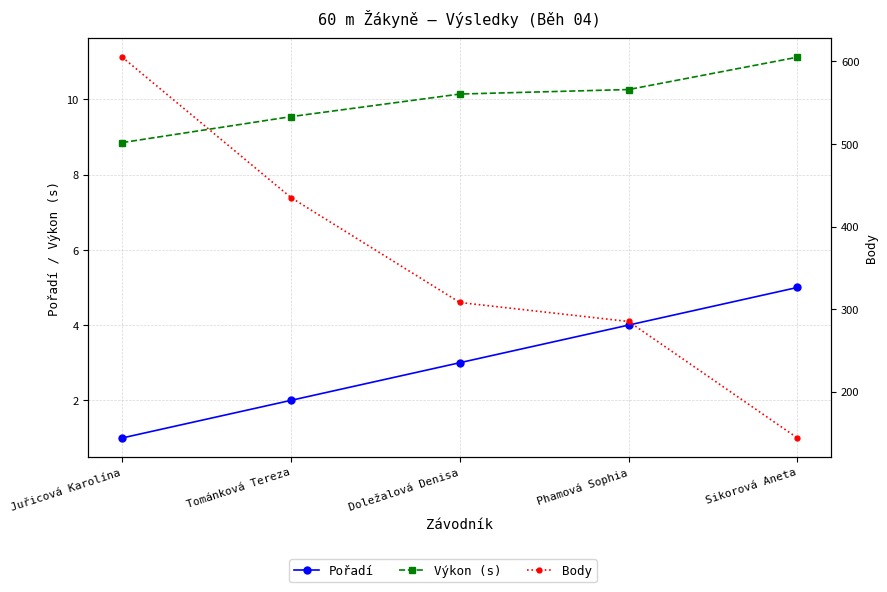

Count the Pořadí values in the range 2 to 4.

3